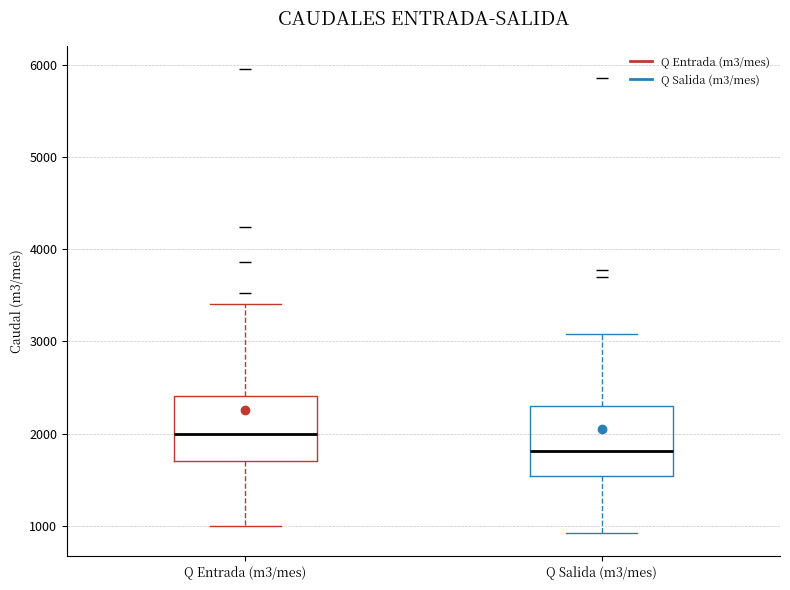

Reading left to right, transcribe this box plot: for each box, give where its median line is, the range the box spans, and where its two whiskers end, as read against the y-axis. The values are not printed on the chart, so give them approximately, as read against the axis.

Q Entrada (m3/mes): median 2000, box 1700 to 2400, whiskers 1000 to 3400
Q Salida (m3/mes): median 1800, box 1500 to 2300, whiskers 900 to 3100